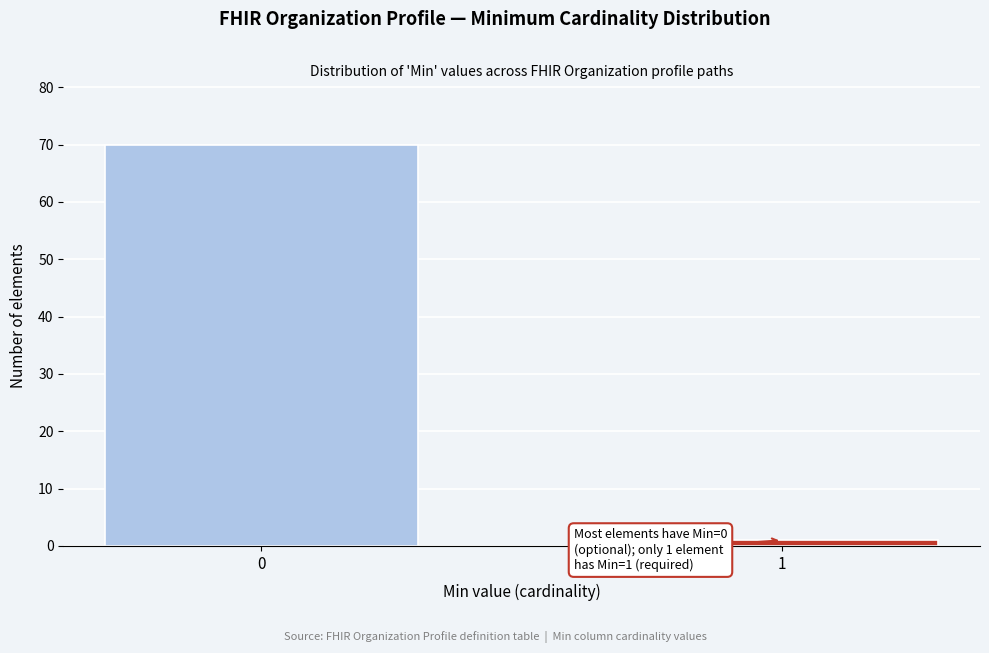

Reading left to right, what are all the values shown in this chart?

70	1